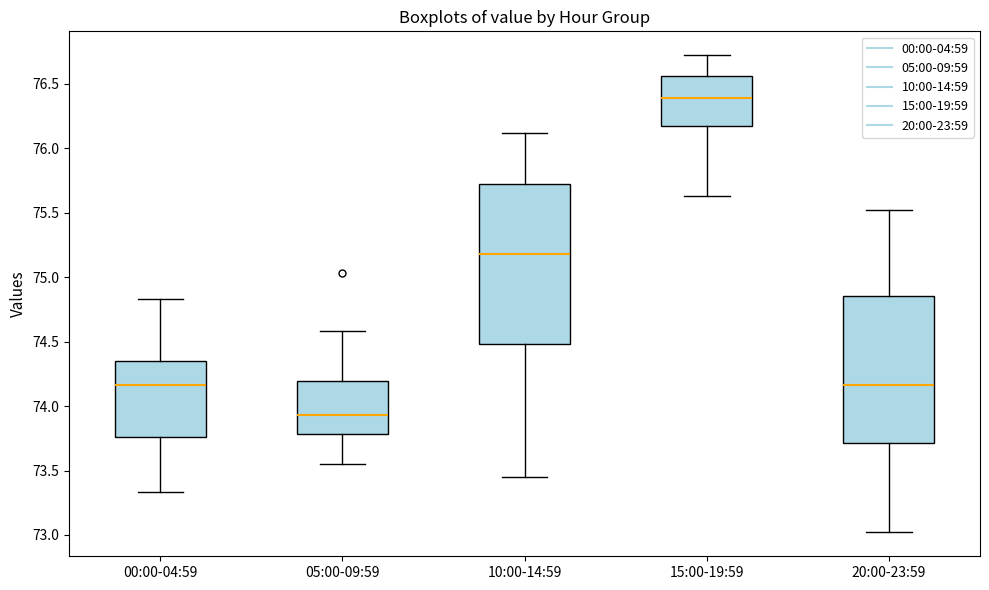

Comparing the boxes themselves (not the whiskers), which one is the tallest?

10:00-14:59